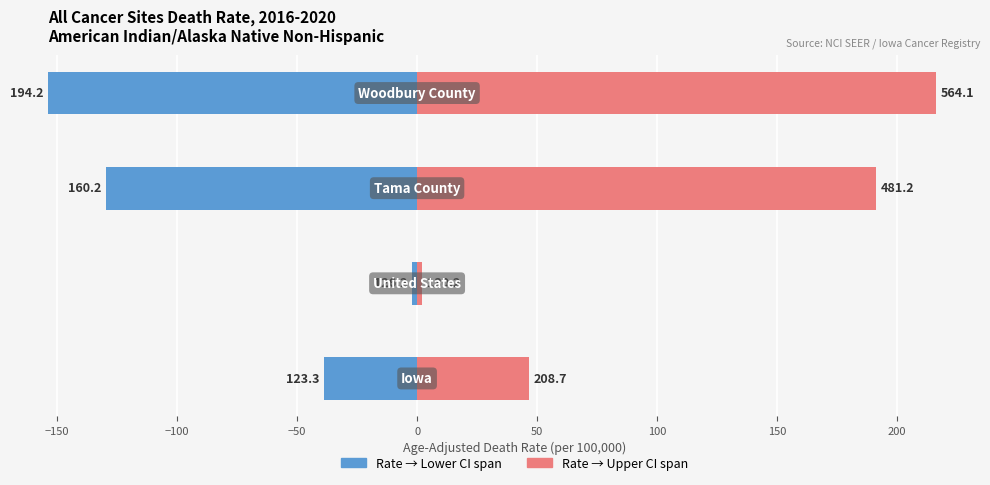

Reading right to left, what are all the values shown in this chart?

Rate (left): 153.7	129.7	2.0	38.8
Upper CI span (right): 216.2	191.3	2.0	46.6